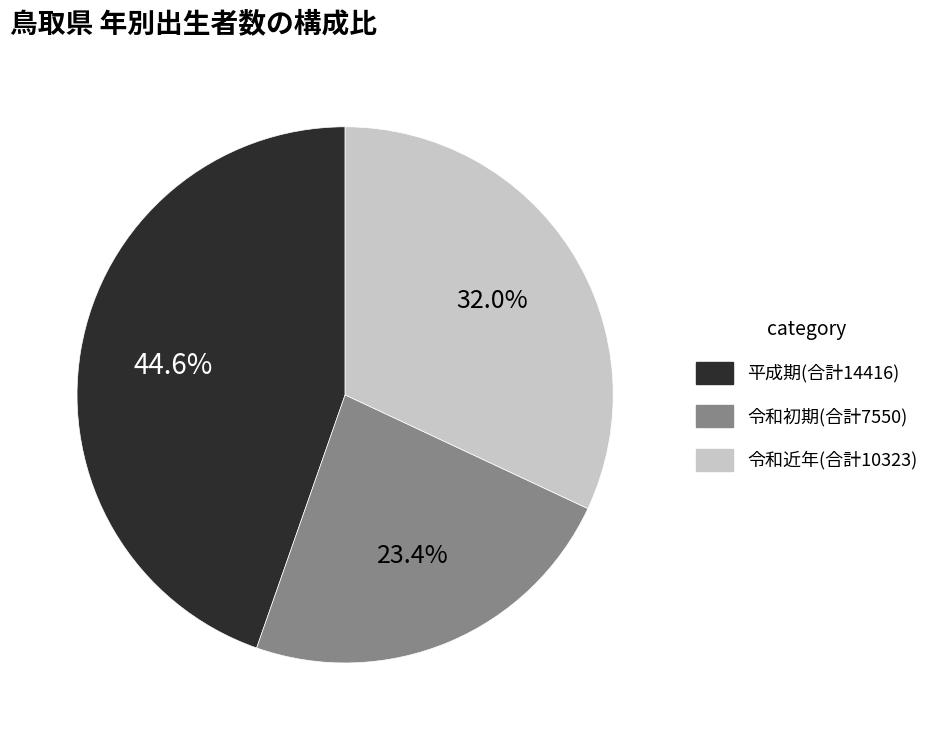

To the nearest percent, what is the difference between the largest and smallest slice percentages?

21%